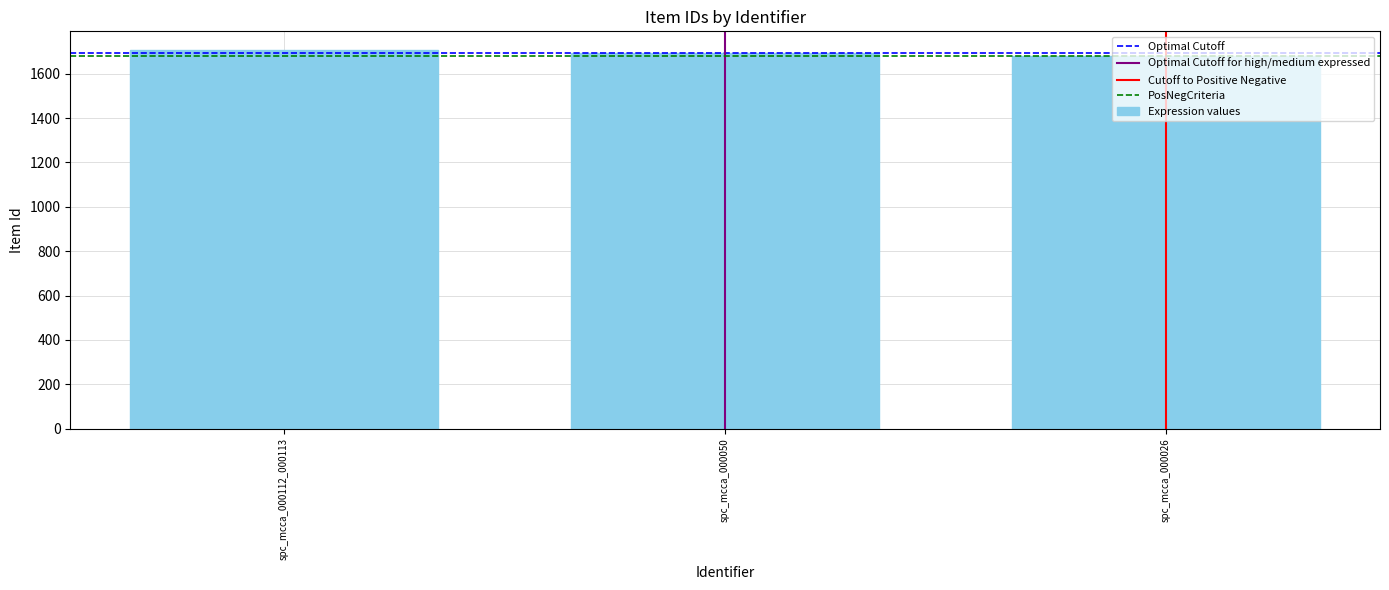

At which label does the data first exceed 1692?

spc_mcca_000112_000113